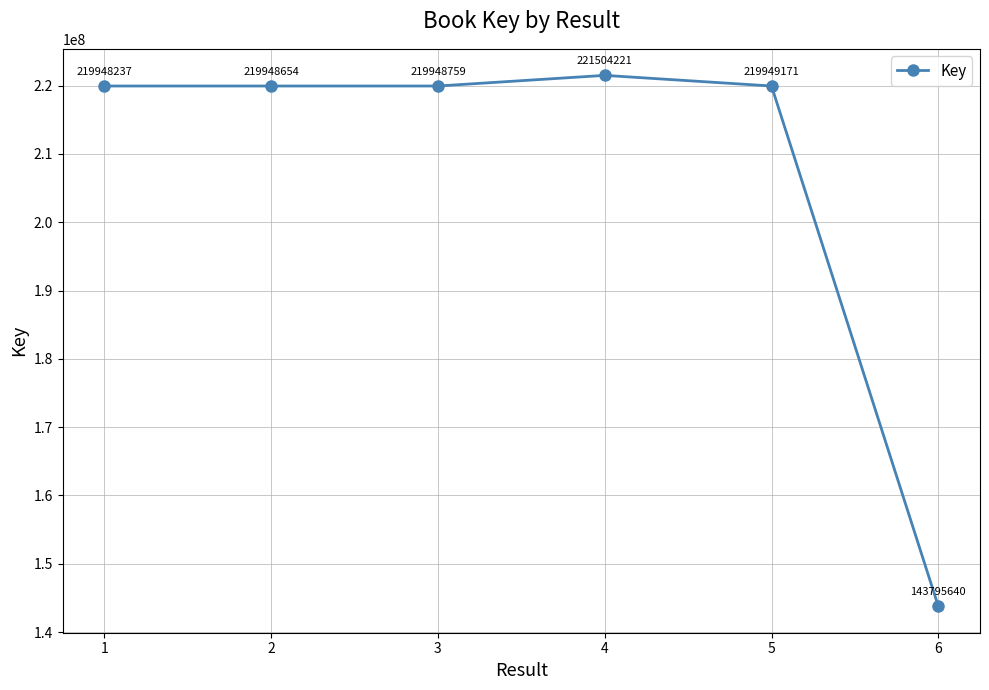

What is the change in value from 3 to 6?

-76153119